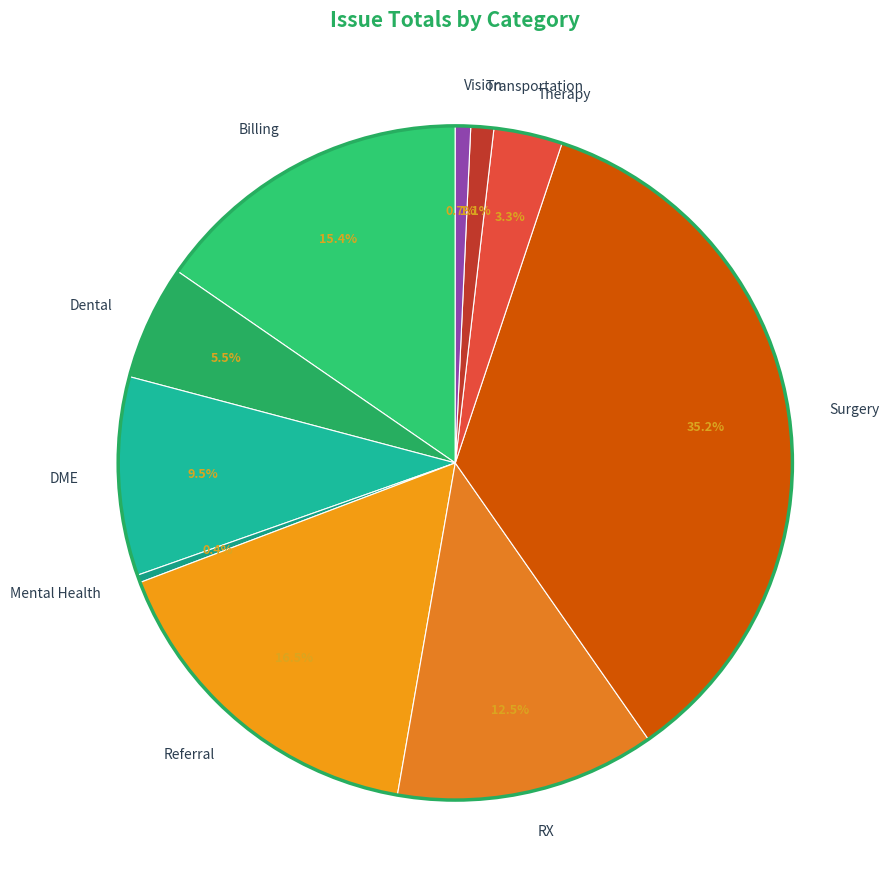

How many slices are in this pie chart?

10